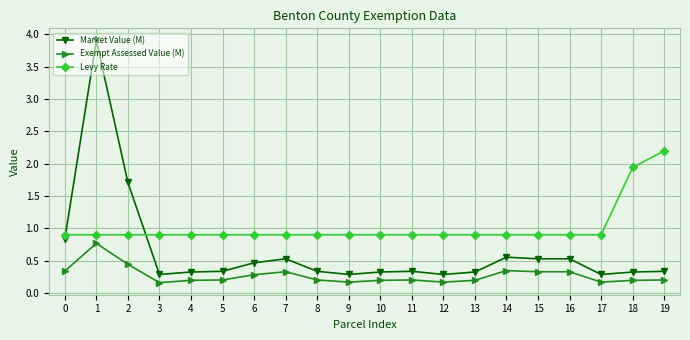

What is the average value of the Levy Rate series?

1.0